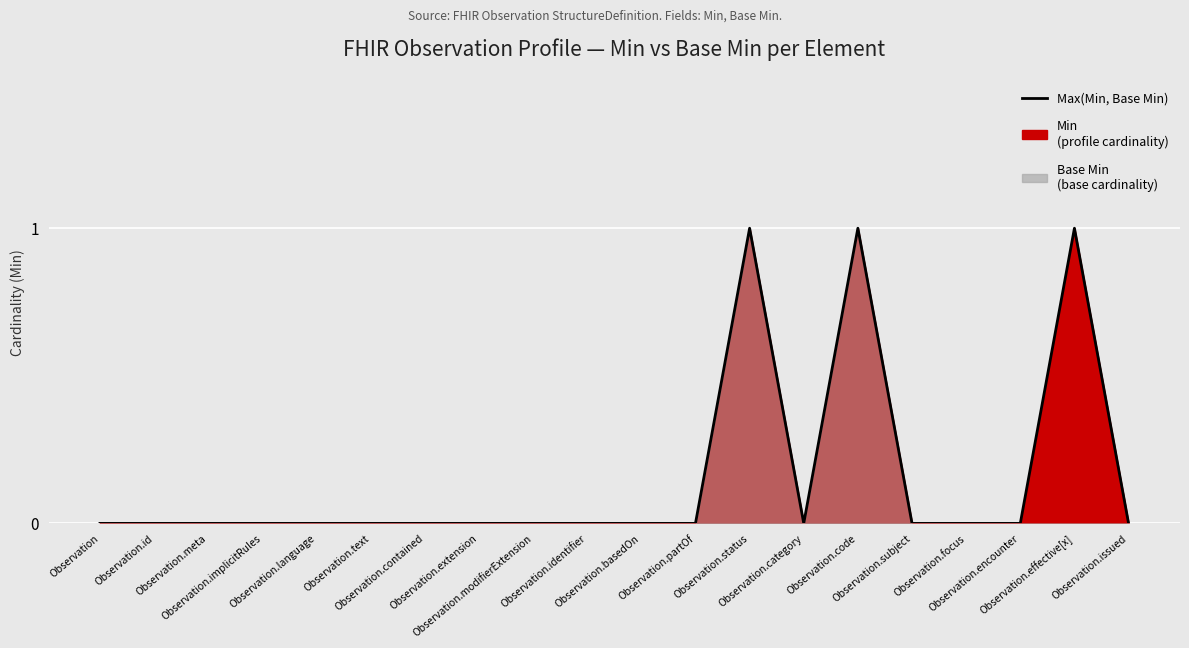

Reading right to left, transcribe all the data shown in this chart.

Observation.issued=0	Observation.effective[x]=1	Observation.encounter=0	Observation.focus=0	Observation.subject=0	Observation.code=1	Observation.category=0	Observation.status=1	Observation.partOf=0	Observation.basedOn=0	Observation.identifier=0	Observation.modifierExtension=0	Observation.extension=0	Observation.contained=0	Observation.text=0	Observation.language=0	Observation.implicitRules=0	Observation.meta=0	Observation.id=0	Observation=0